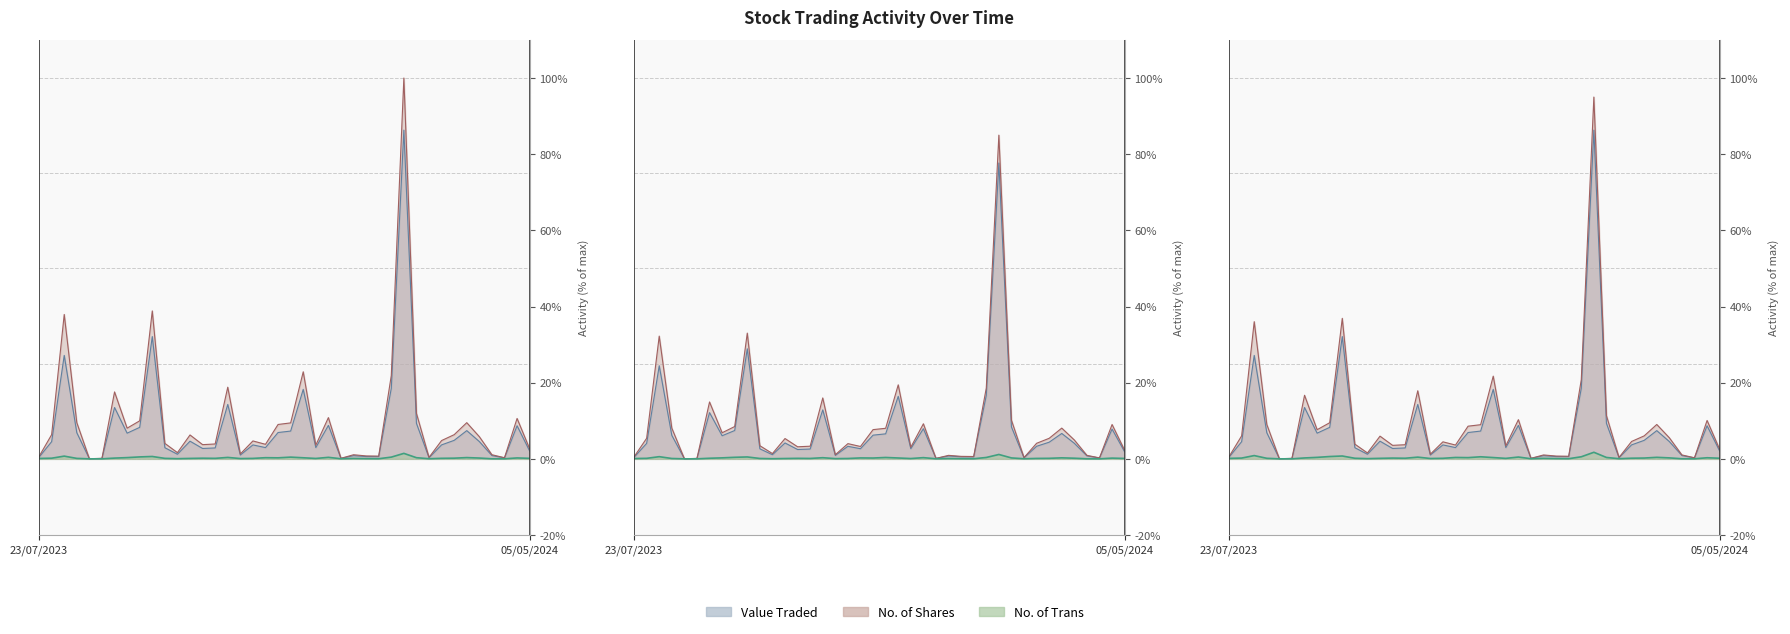

How many values in the No. of Shares line series are below 5?

20